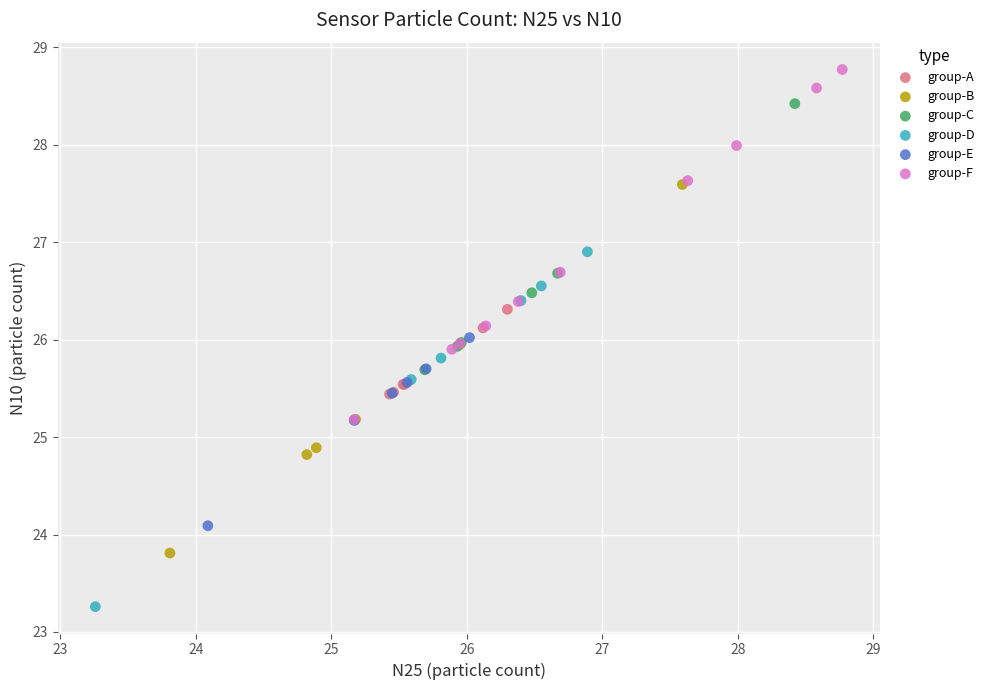

Which series reaches the maximum Y coordinate?

group-F